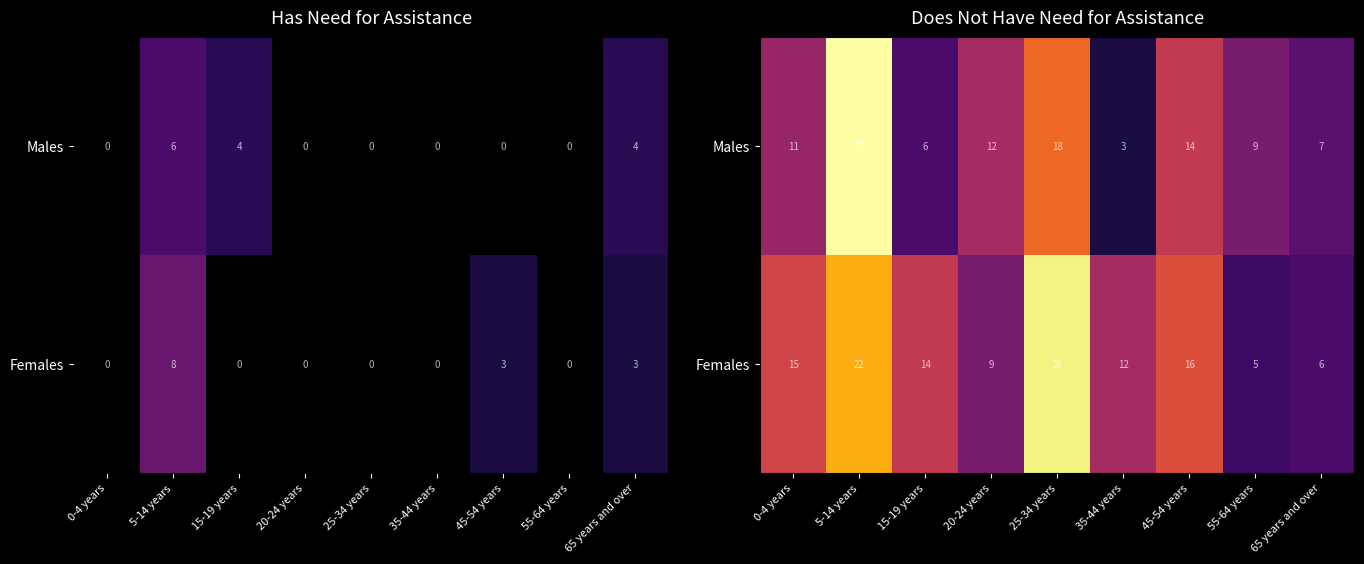

At which label does Males first exceed 11?

5-14 years